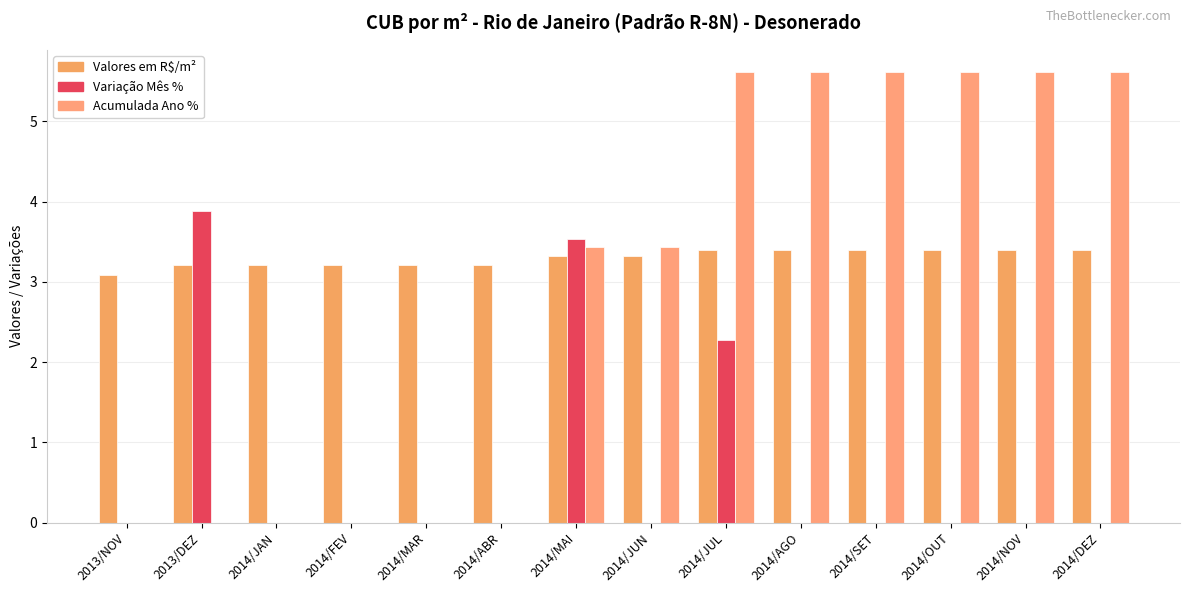

How many groups of bars are there?

14